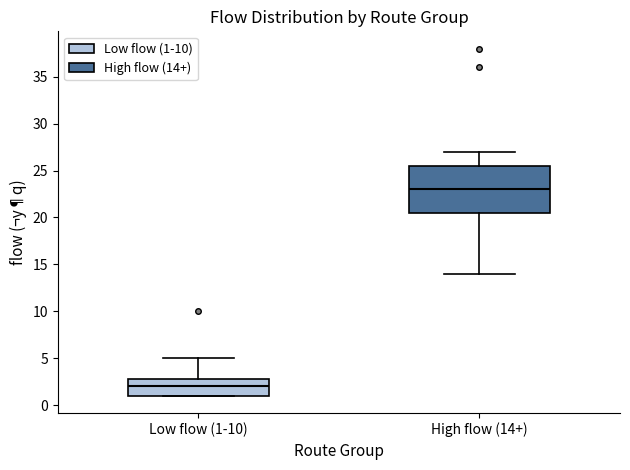

Where does the upper whisker of the box for High flow (14+) end on the y-axis? The values are not printed on the chart, so give them approximately, as read against the axis.

27.0